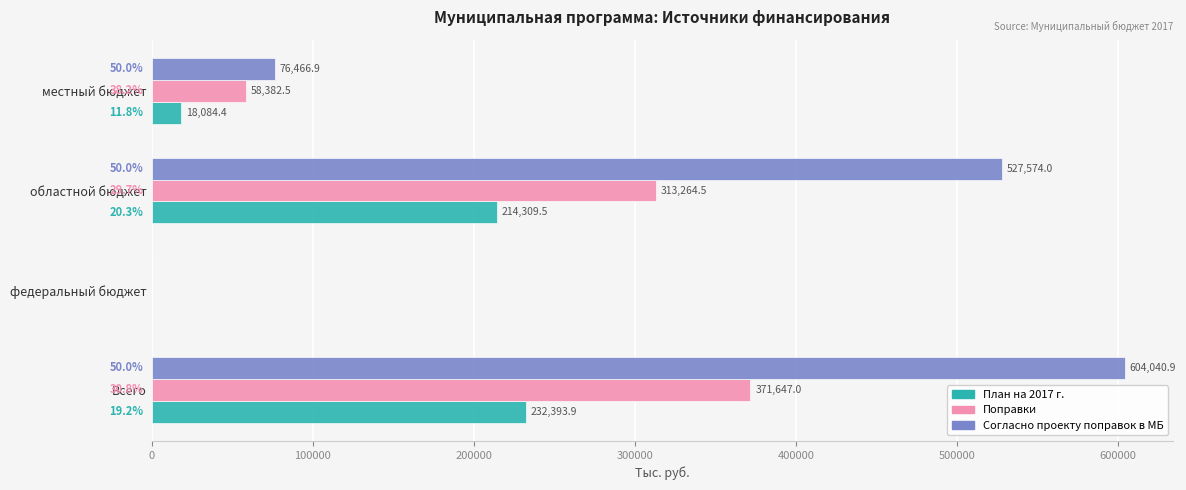

What value does the План на 2017 г. series have at местный бюджет?

18084.4